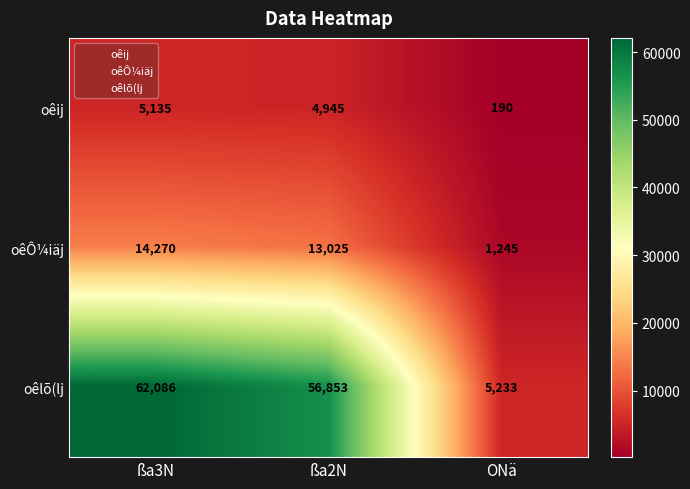

Reading left to right, list all the values displayed in this chart.

oêij: 5135	4945	190
oêÔ¼iäj: 14270	13025	1245
oêlõ(lj: 62086	56853	5233